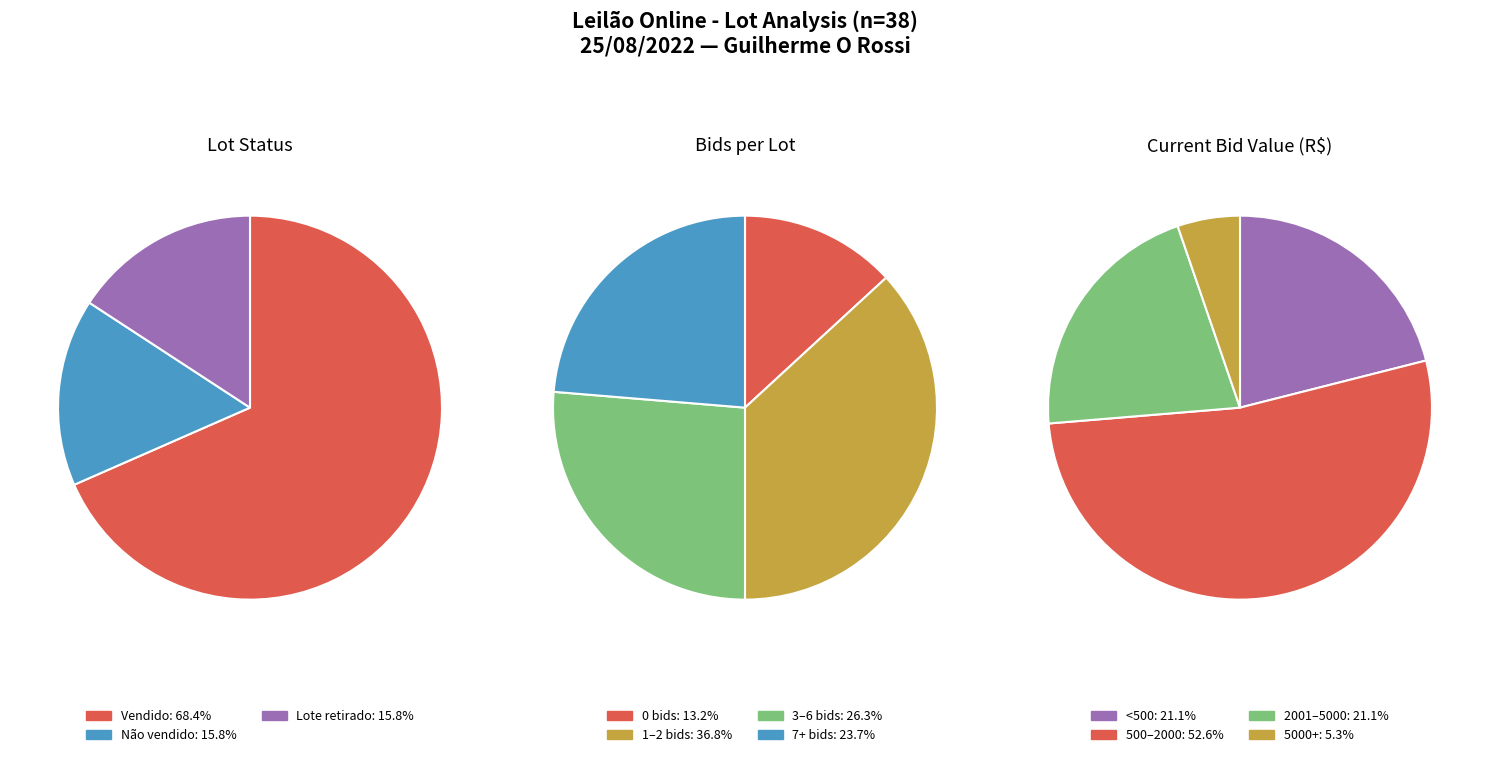

The Lote retirado slice represents 16% of the pie. True or false?

True